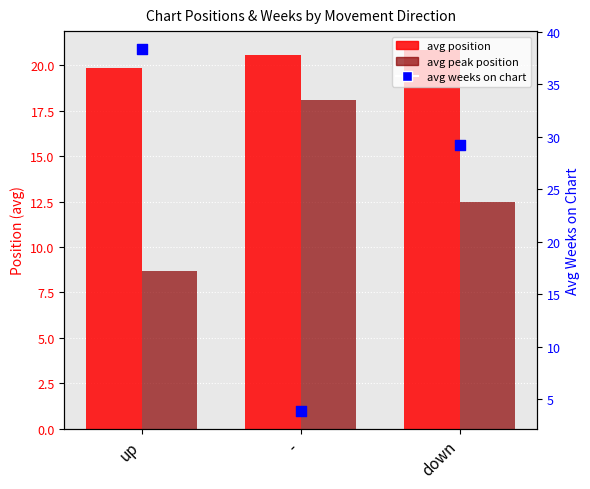

Which series contains the highest Y value?

avg weeks on chart